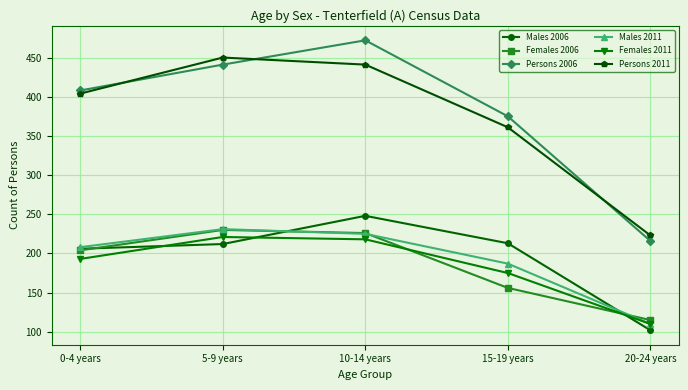

True or false: Males 2006 and Persons 2006 cross at least once.

False